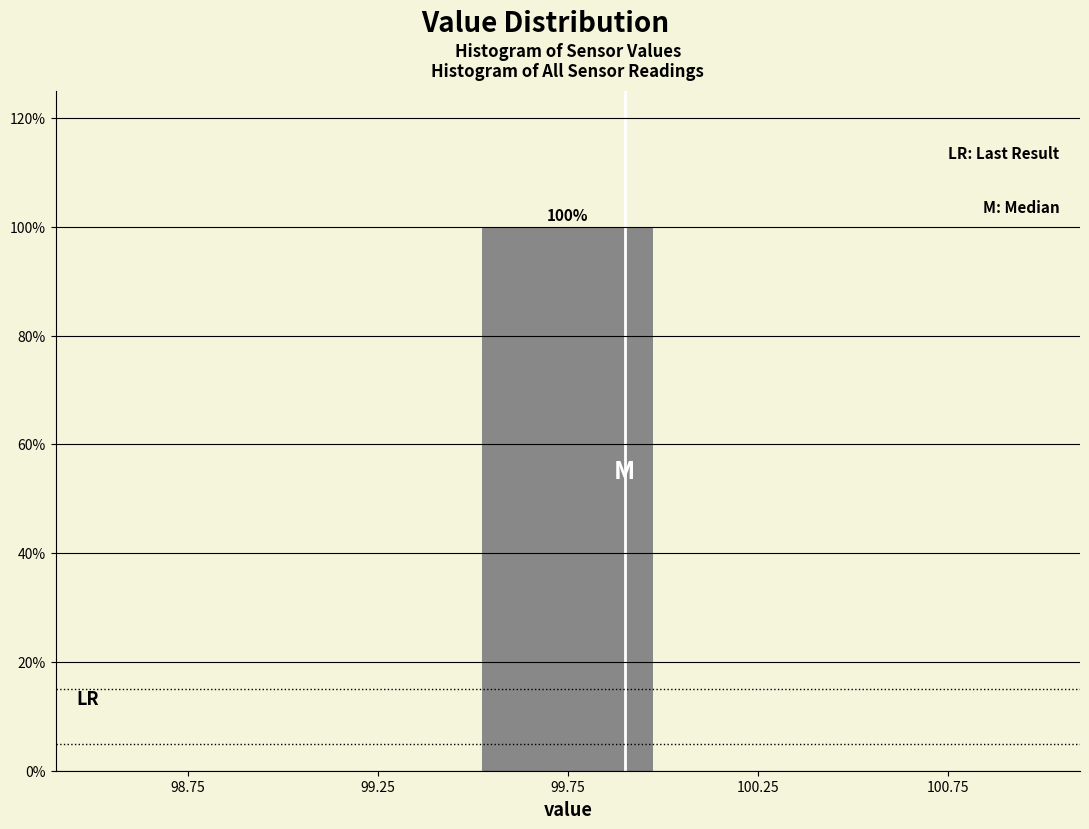

Over which range of the x-axis is the bar tallest?

99.5 to 100.0